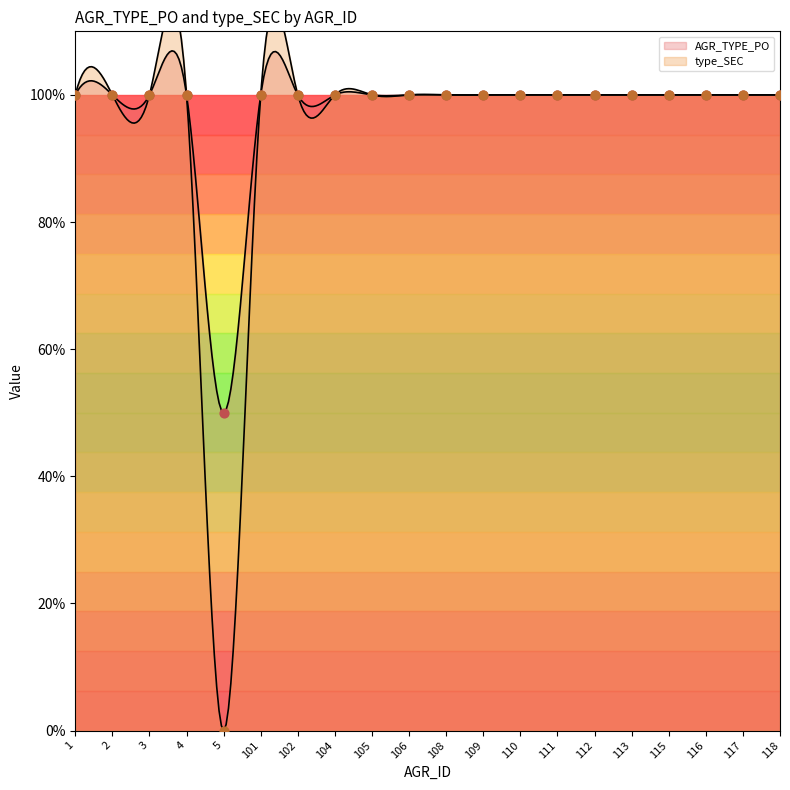

What are all the series names shown in the legend?

AGR_TYPE_PO, type_SEC